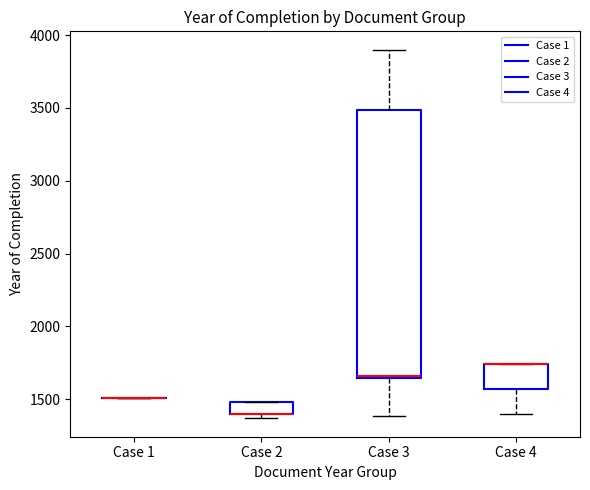

Reading left to right, transcribe this box plot: for each box, give where its median line is, the range the box spans, and where its two whiskers end, as read against the y-axis. The values are not printed on the chart, so give them approximately, as read against the axis.

Case 1: box collapsed to a line at 1500, whiskers 1500 to 1500
Case 2: median 1400 (drawn on the box's lower edge), box 1400 to 1500, whiskers 1350 to 1500
Case 3: median 1650, box 1650 to 3500, whiskers 1400 to 3900
Case 4: median 1750 (drawn on the box's upper edge), box 1550 to 1750, whiskers 1400 to 1750